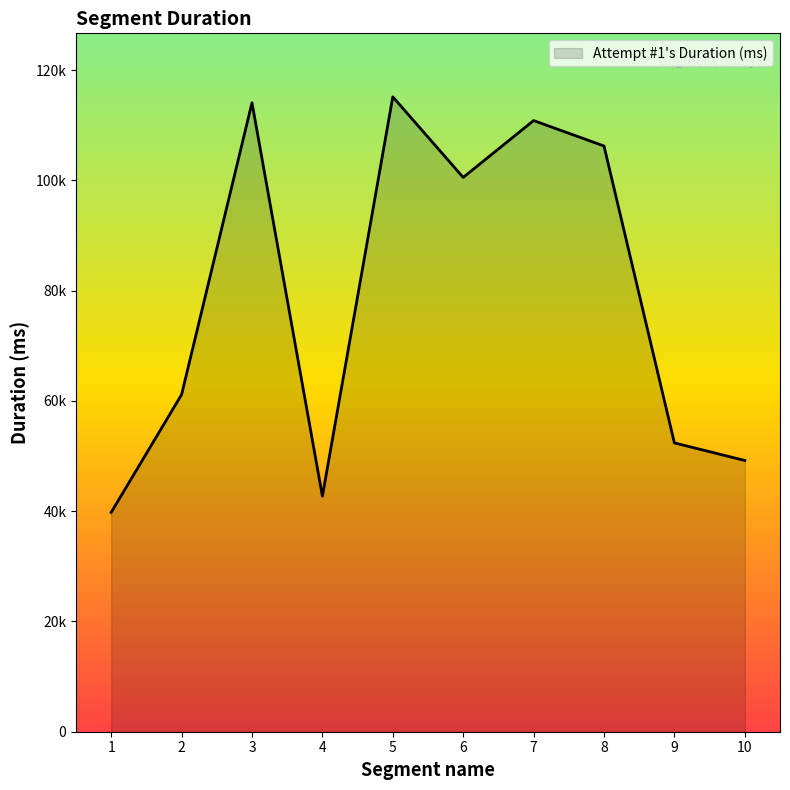

Does the chart display data point markers on the line(s)?

No